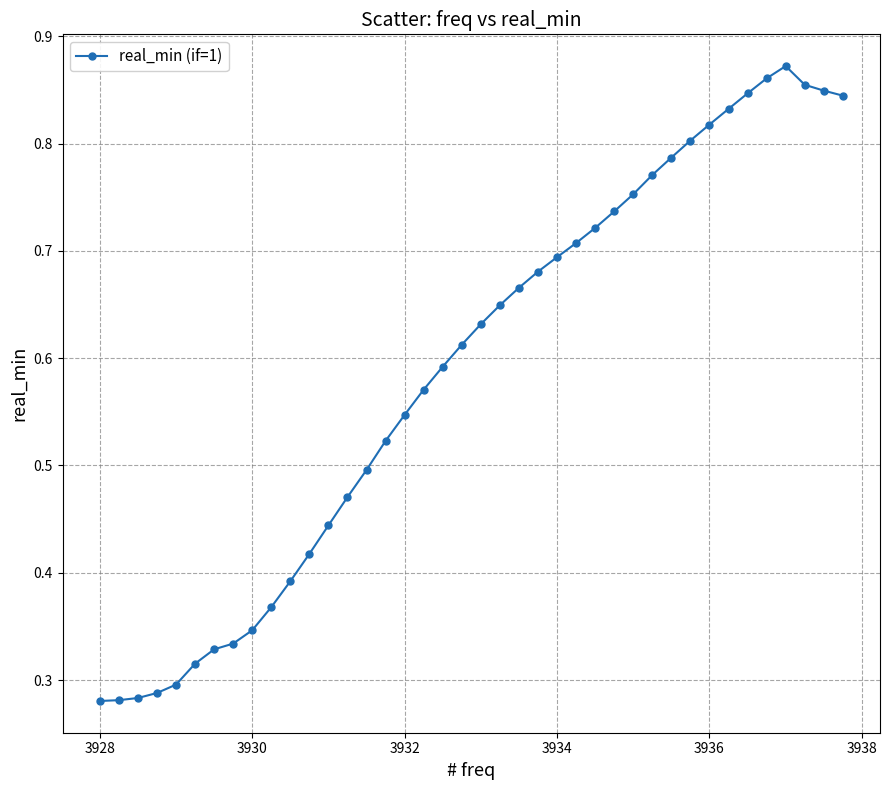

True or false: there are more than 0 points higher than both neighbors.

True